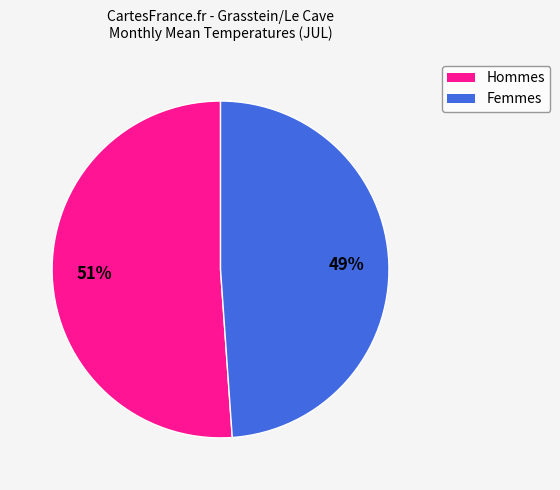

Does any single category account for the majority?

Yes